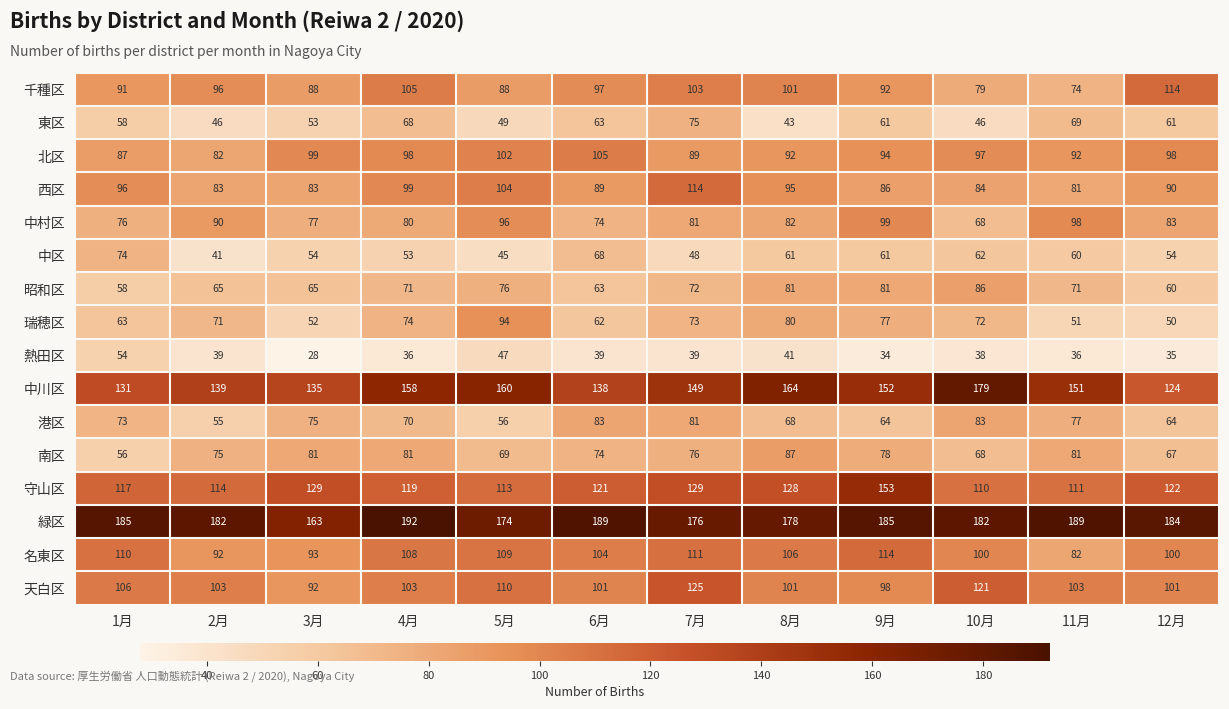

At which label does 名東区 first exceed 106?

1月